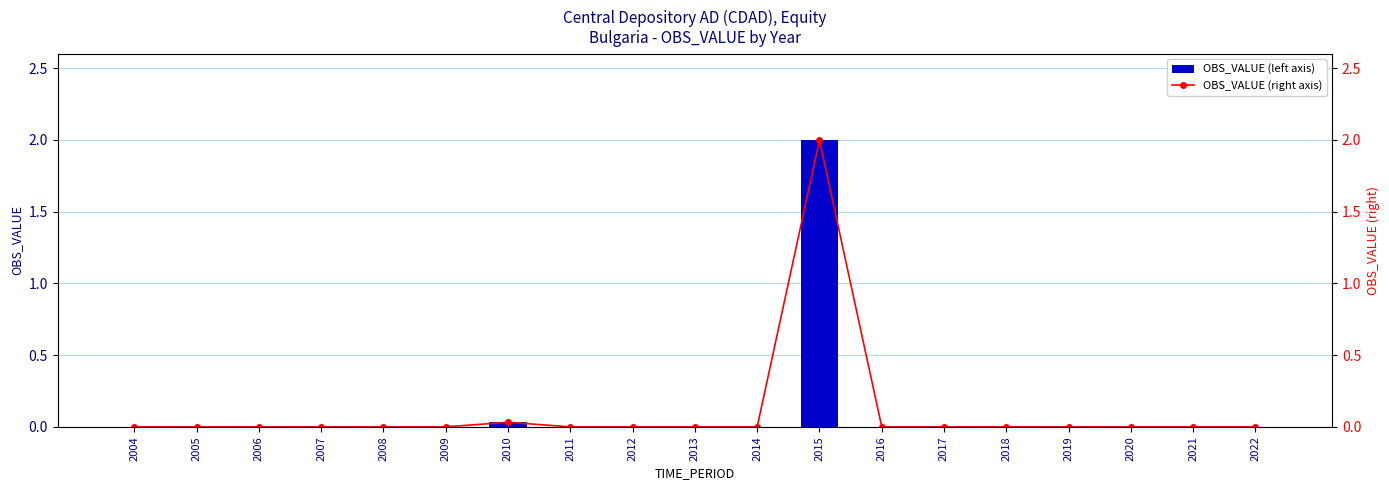

What is the difference between the maximum and minimum values in the OBS_VALUE (right axis) series?

2.0